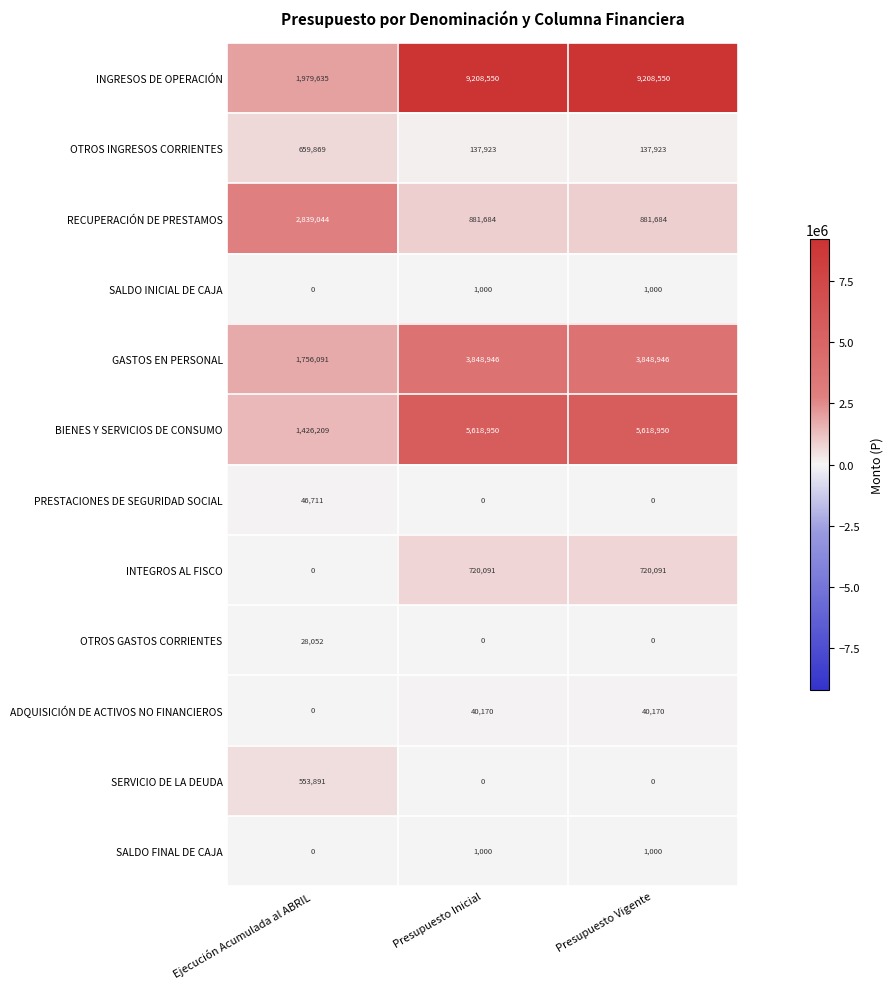

The value of INGRESOS DE OPERACIÓN at Presupuesto Inicial is 13747760. True or false?

False